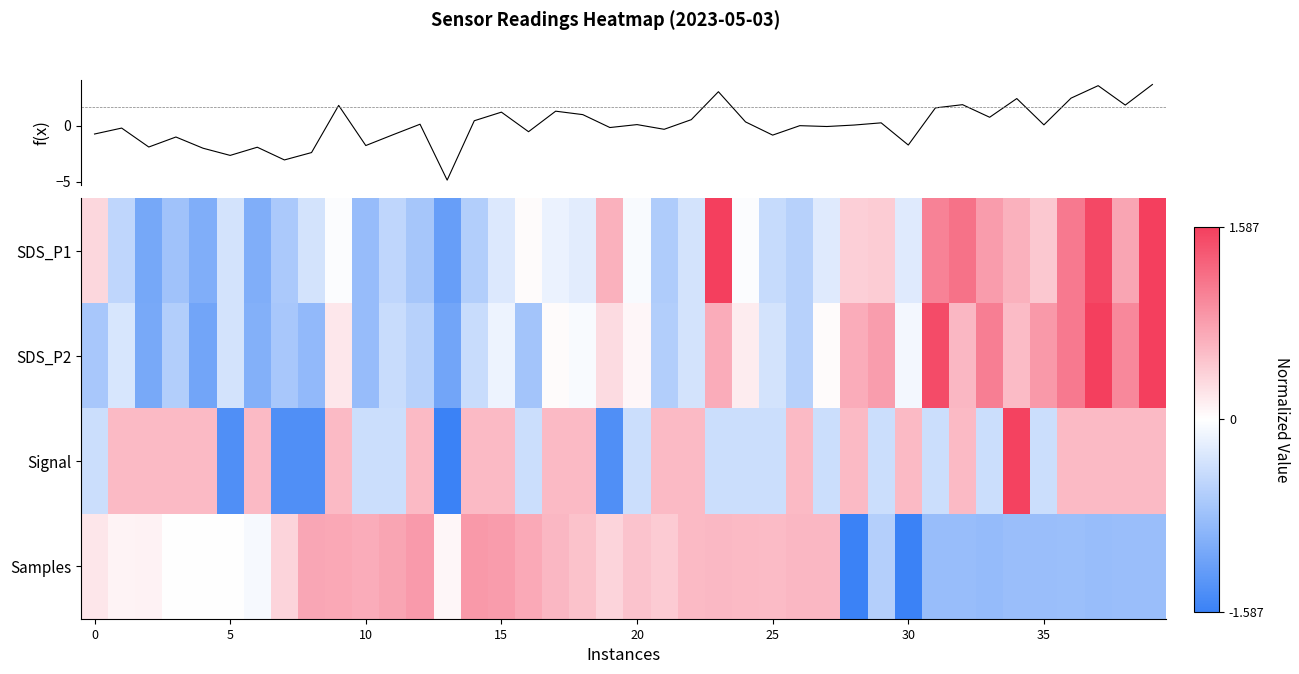

Between 10 and 32, which series saw the biggest shift?

f(x)